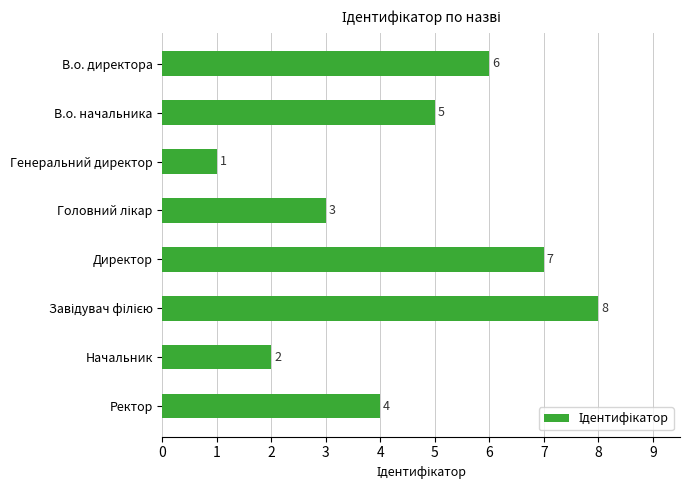

What is the change in value from В.о. начальника to Генеральний директор?

-4